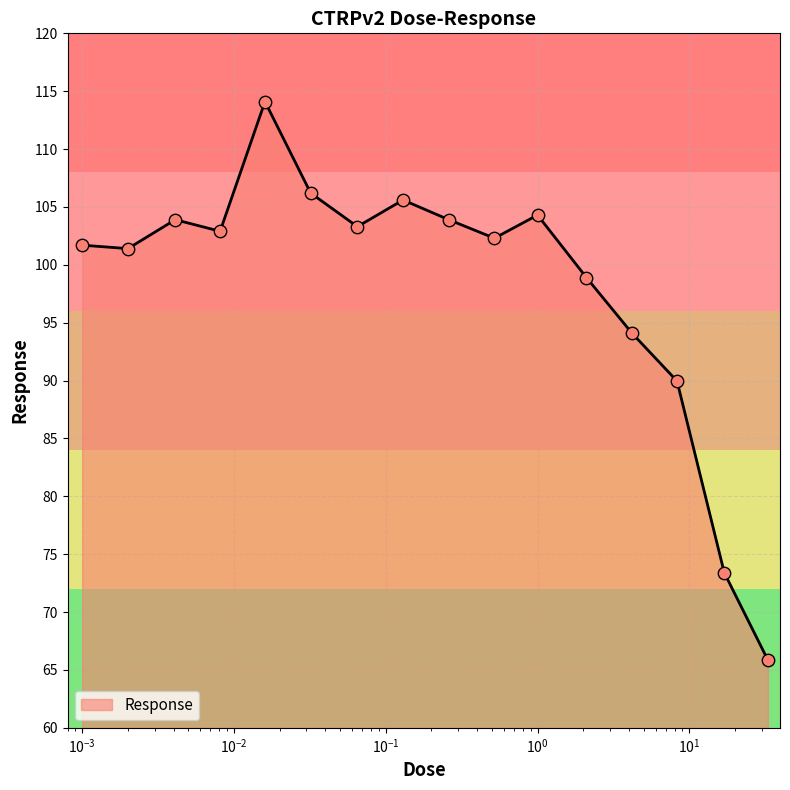

What is the minimum value shown in the chart?

65.8